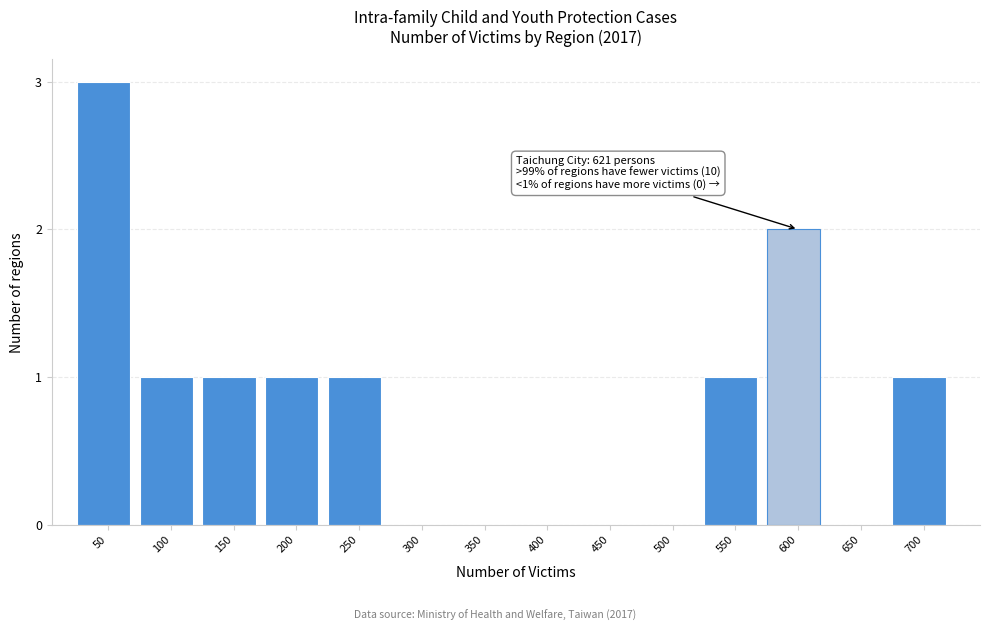

Reading right to left, what are all the values shown in this chart?

700=1	650=0	600=2	550=1	500=0	450=0	400=0	350=0	300=0	250=1	200=1	150=1	100=1	50=3